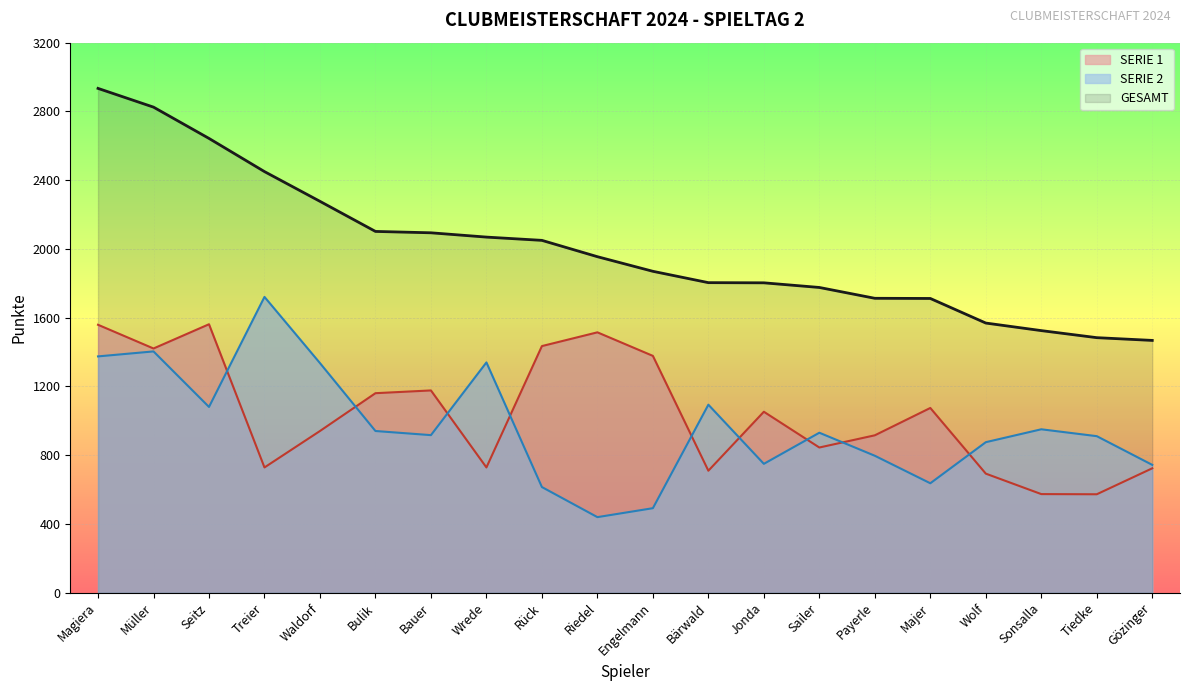

At which category does SERIE 2 reach its first local valley?

Seitz